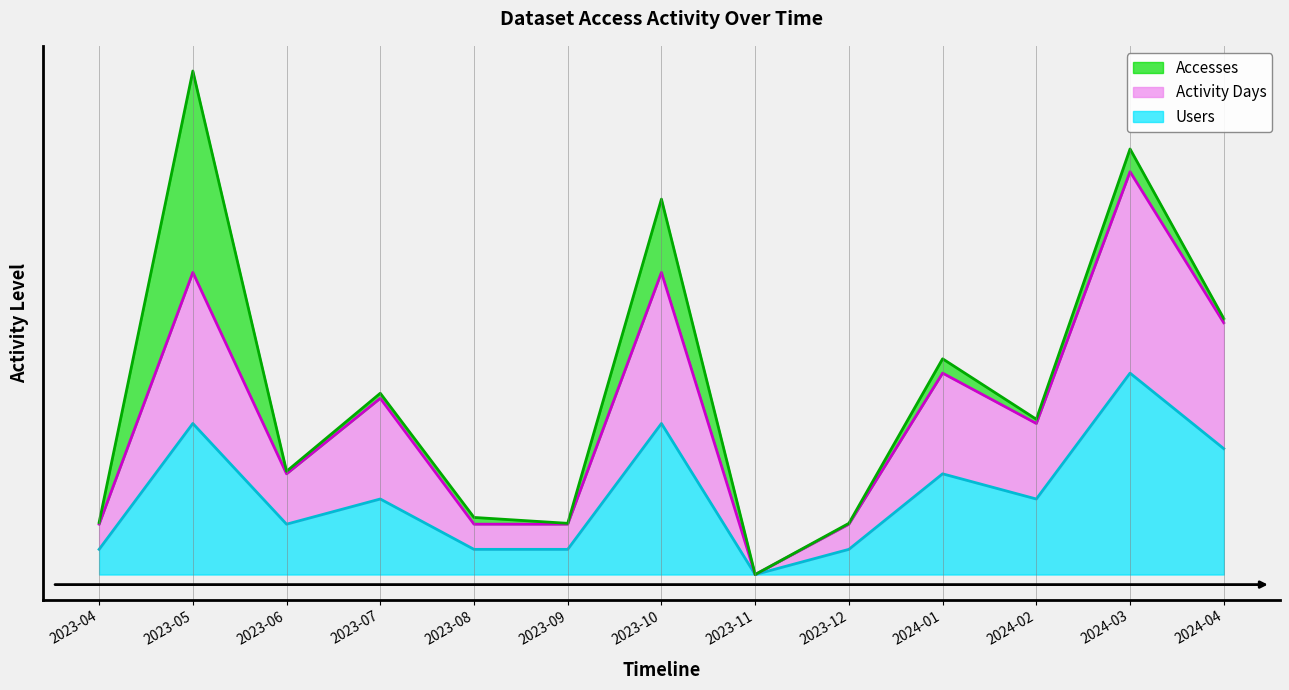

What is the average value of the Users series?

3.9